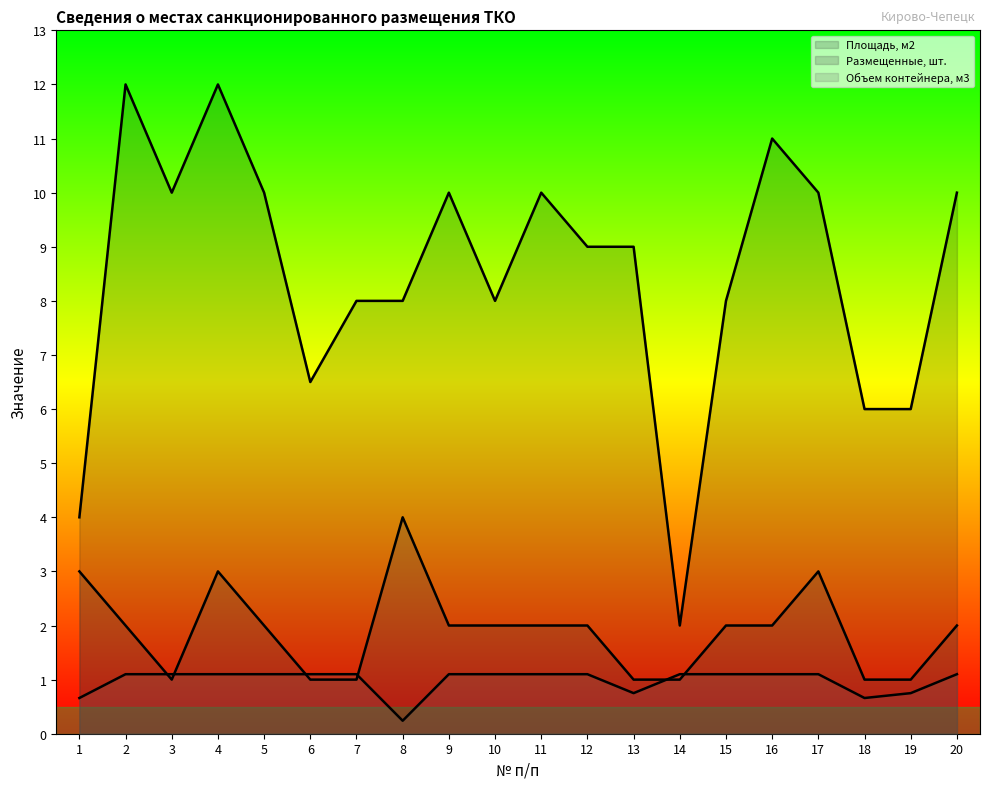

What is the maximum value for Площадь, м2?

12.0